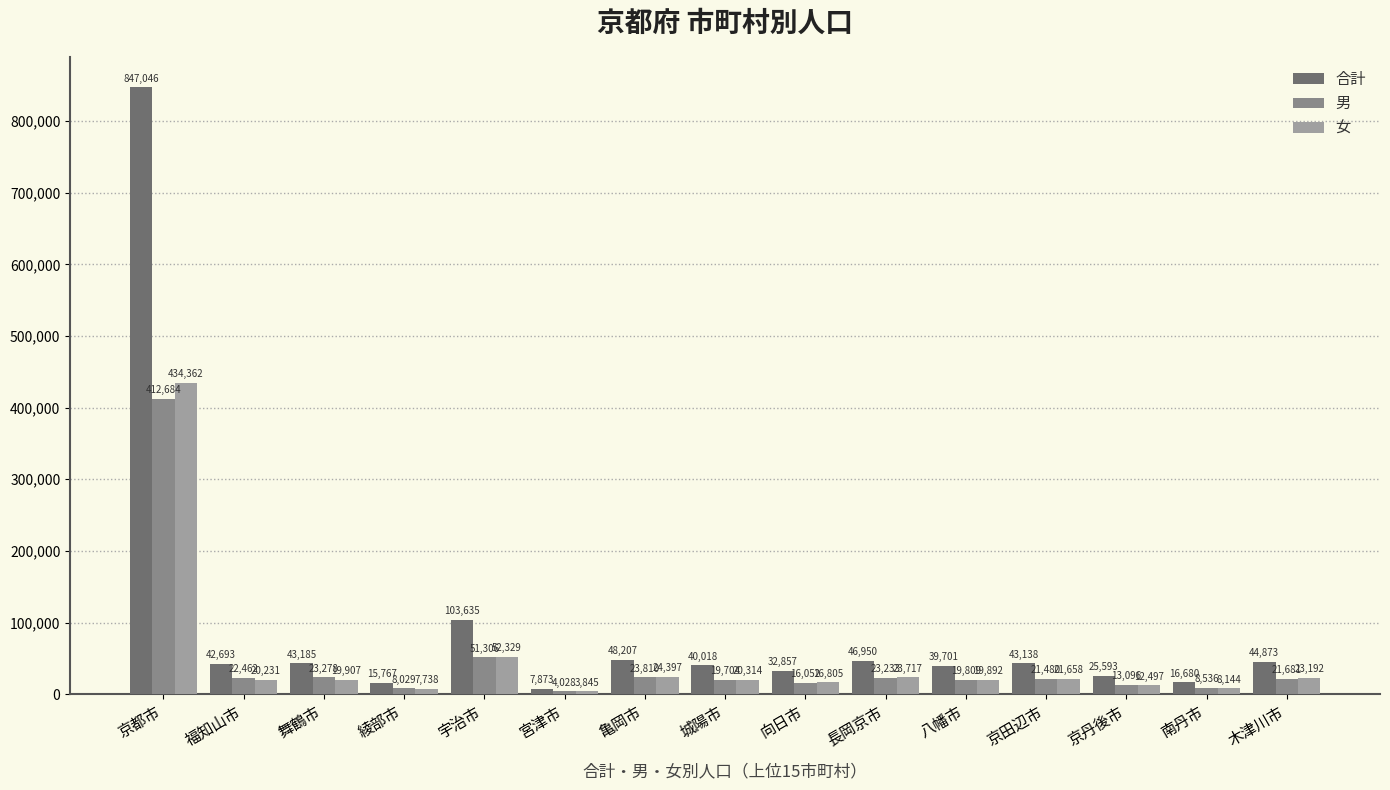

What is the maximum value for 女?

434362